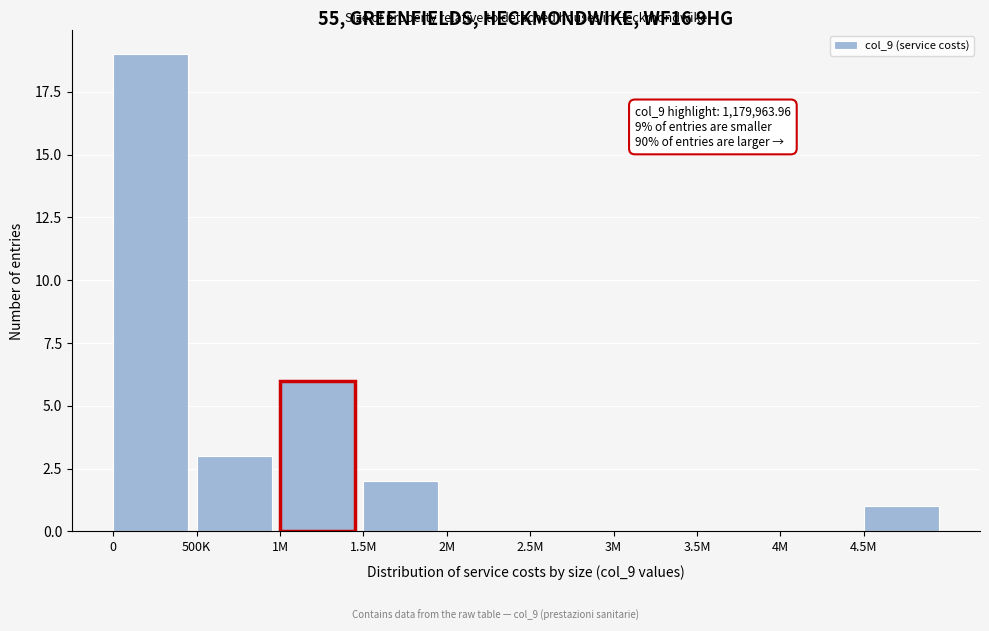

Reading left to right, transcribe all the data shown in this chart.

0=19	500K=3	1M=6	1.5M=2	2M=0	2.5M=0	3M=0	3.5M=0	4M=0	4.5M=1